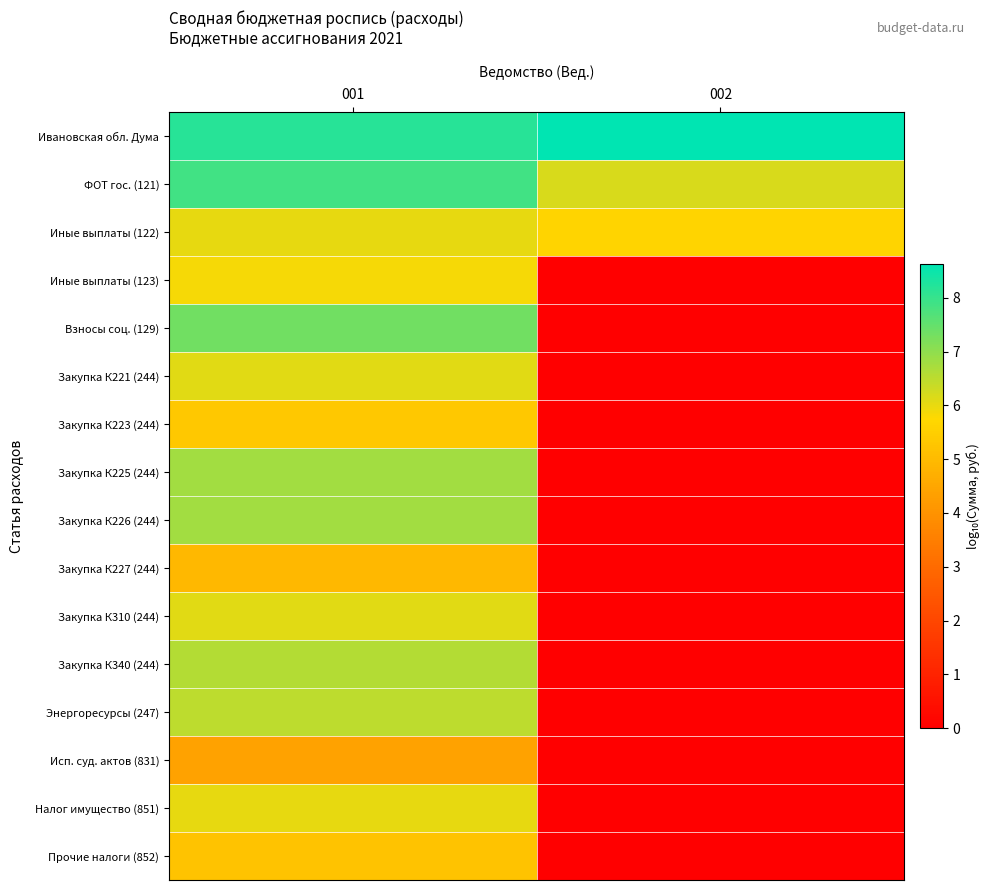

List the series in order of their peak value, lowest first.

Исп. суд. актов (831), Закупка К227 (244), Прочие налоги (852), Закупка К223 (244), Иные выплаты (123), Налог имущество (851), Иные выплаты (122), Закупка К221 (244), Закупка К310 (244), Энергоресурсы (247), Закупка К340 (244), Закупка К225 (244), Закупка К226 (244), Взносы соц. (129), ФОТ гос. (121), Ивановская обл. Дума